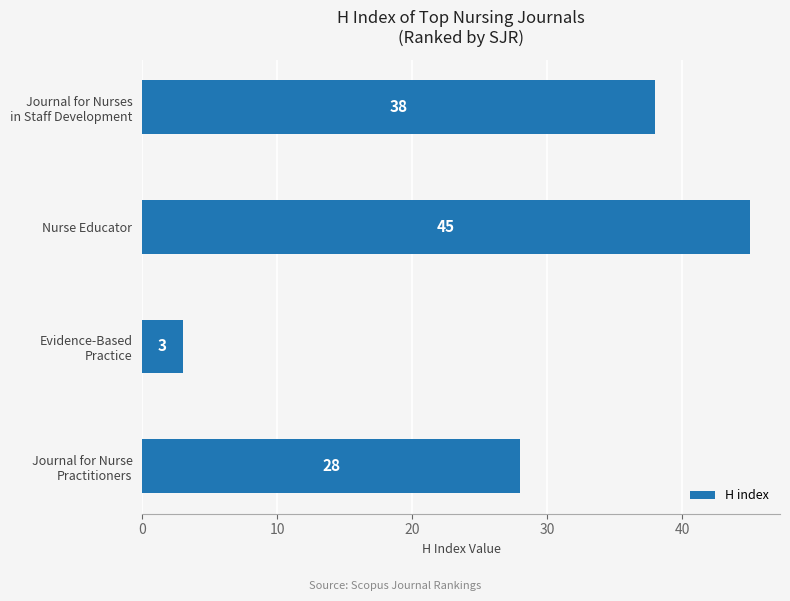

How many bars are there in total?

4